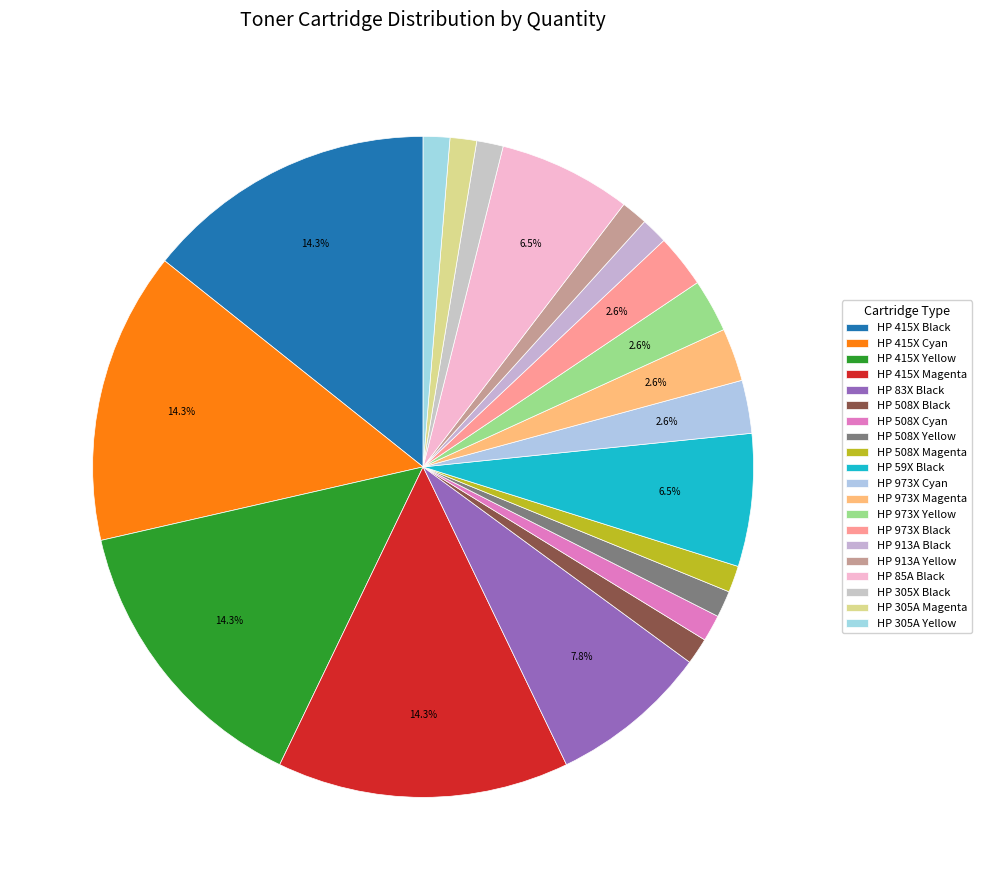

True or false: HP 913A Yellow accounts for 1% of the total.

True